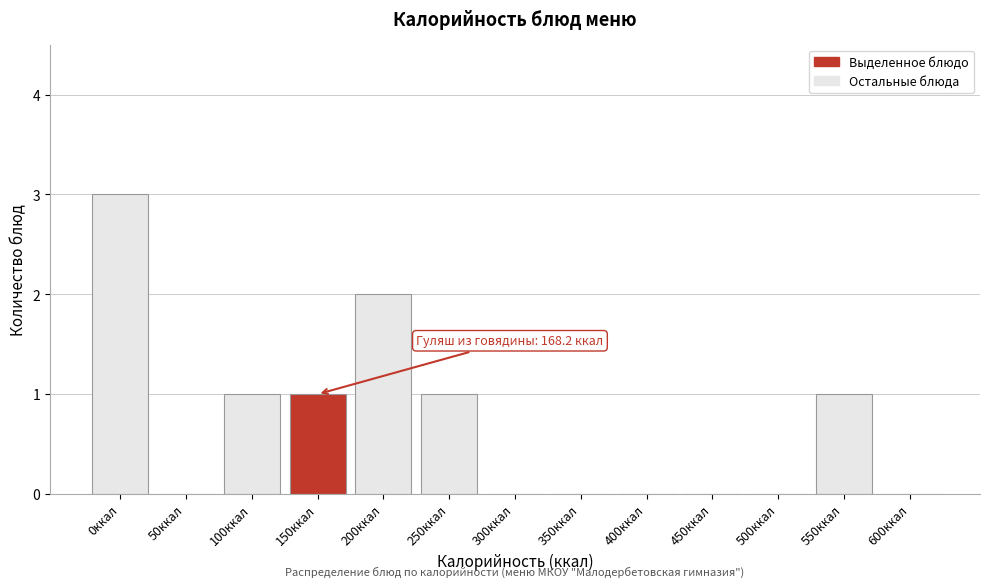

Reading left to right, extract all data points from this chart.

0ккал=3	50ккал=0	100ккал=1	150ккал=1	200ккал=2	250ккал=1	300ккал=0	350ккал=0	400ккал=0	450ккал=0	500ккал=0	550ккал=1	600ккал=0